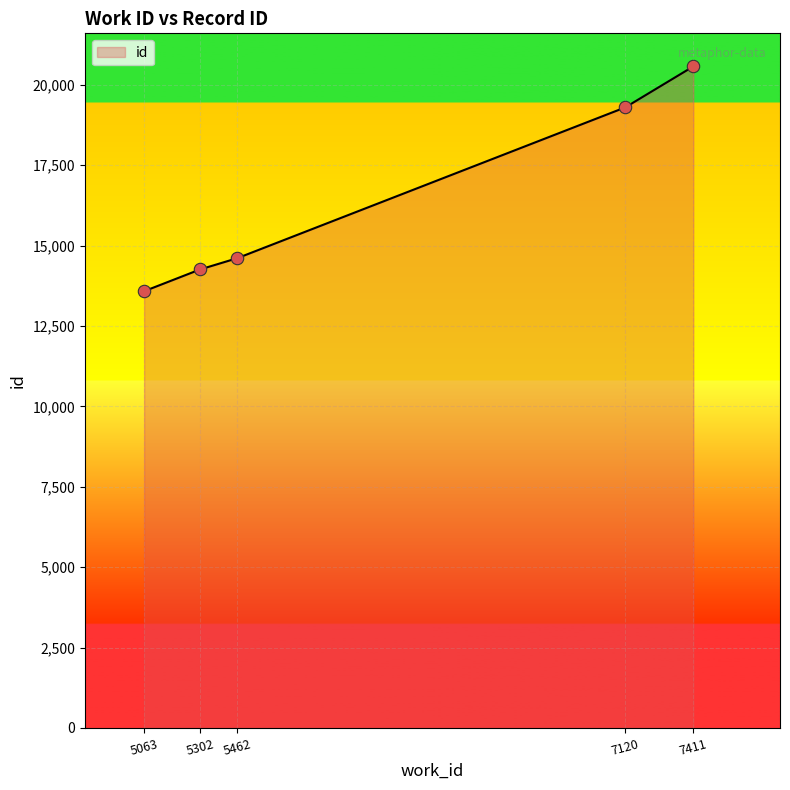

Between 7120 and 7411, which is larger?

7411